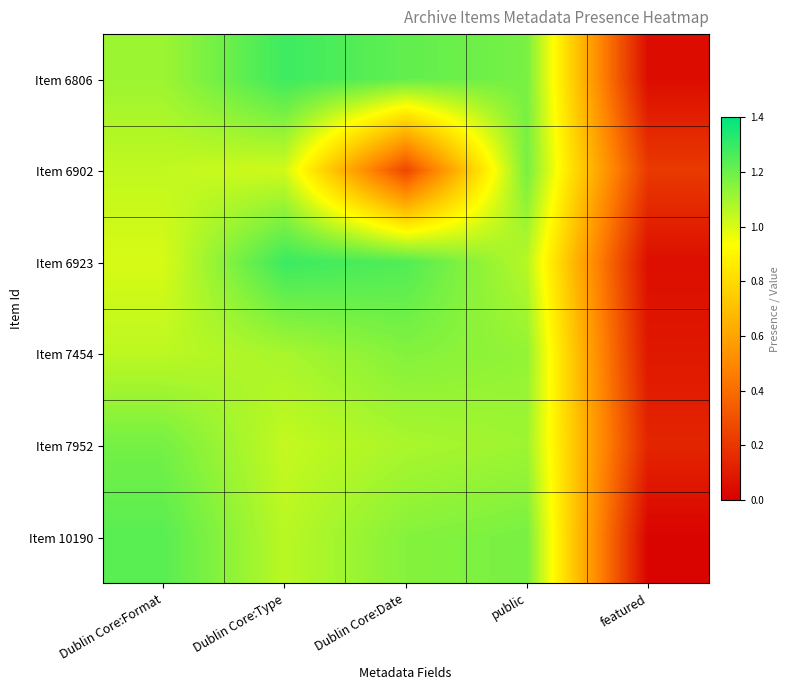

What is the spread (max minus min) of values at Dublin Core:Format?

0.2